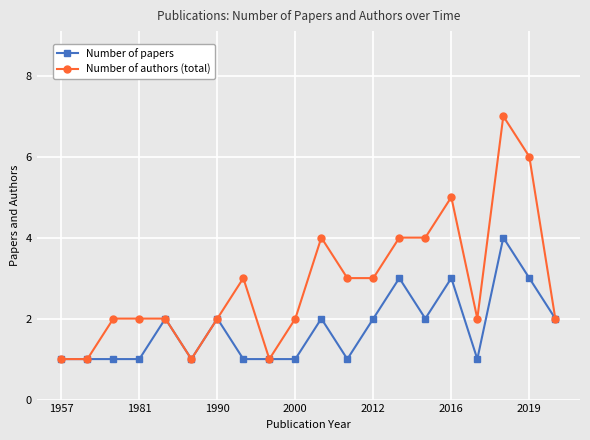

Which series has the widest spread of values?

Number of authors (total)